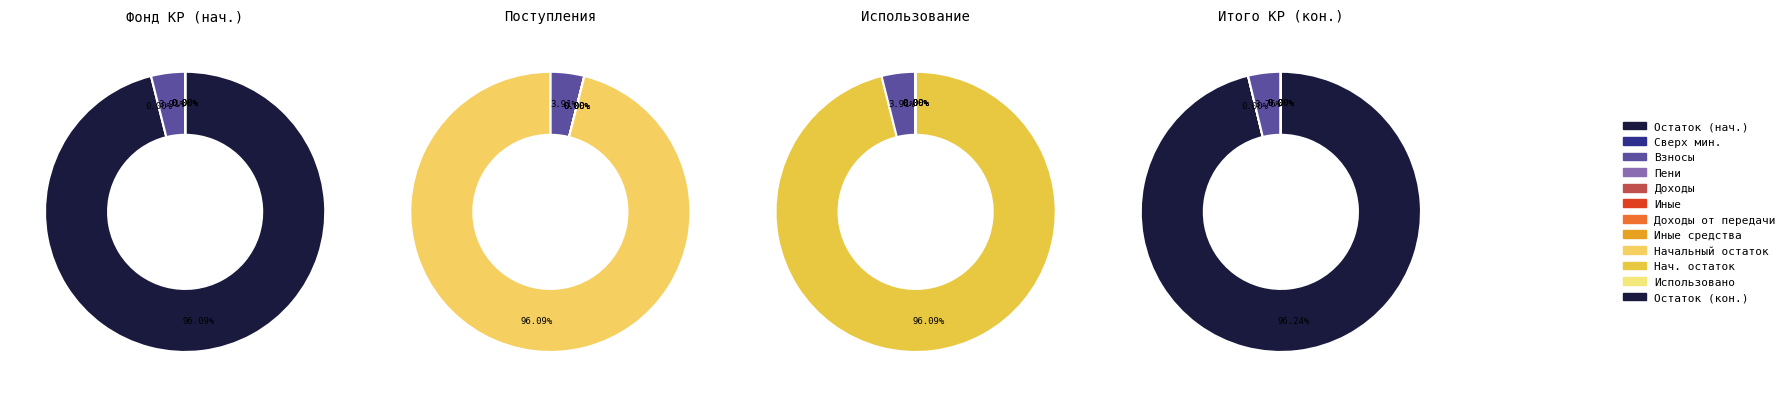

Which slice is the largest?

Остаток на конец периода